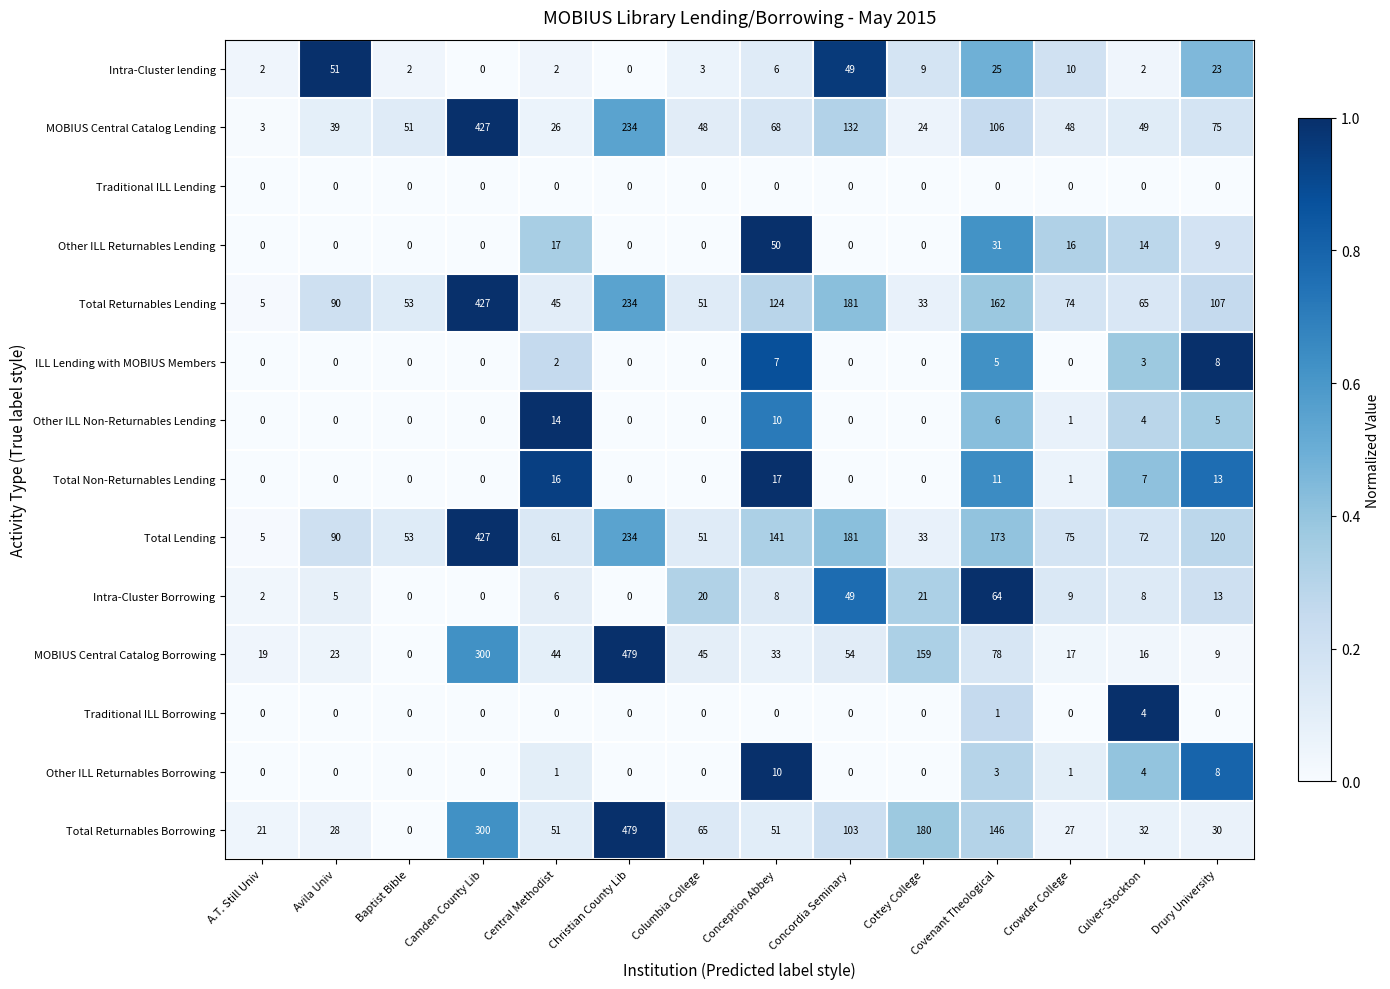

What is the difference between the highest and lowest values at Concordia Seminary?

181